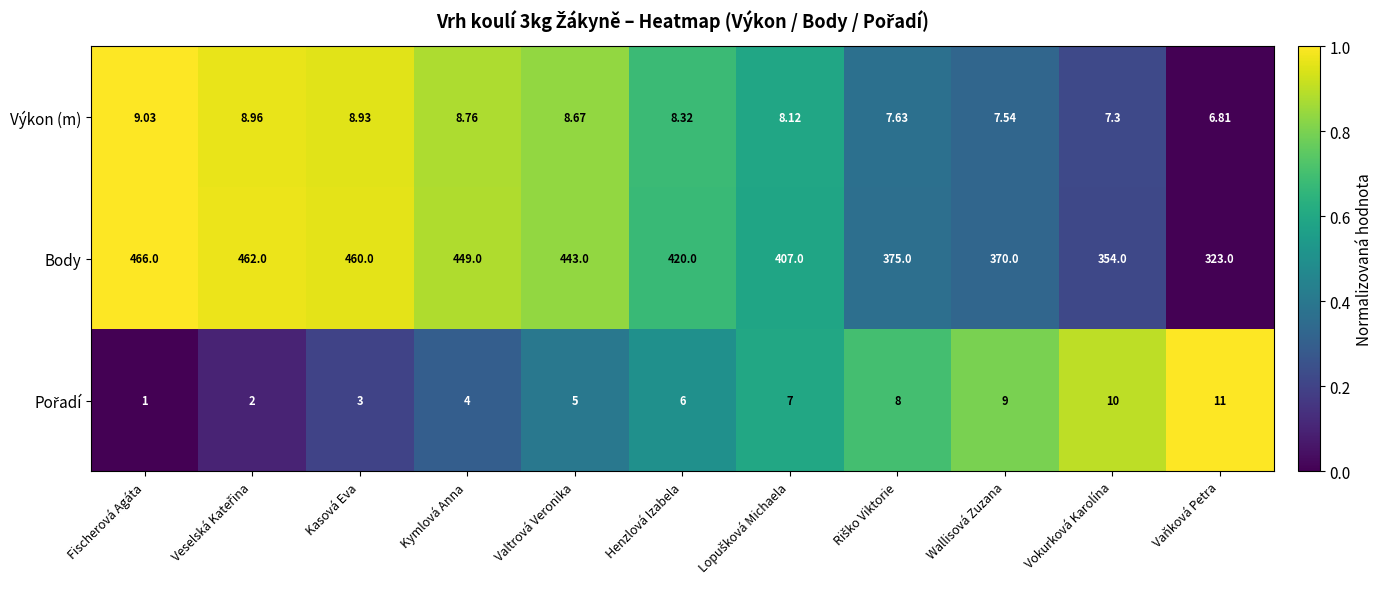

Count the number of categories in the chart.

11